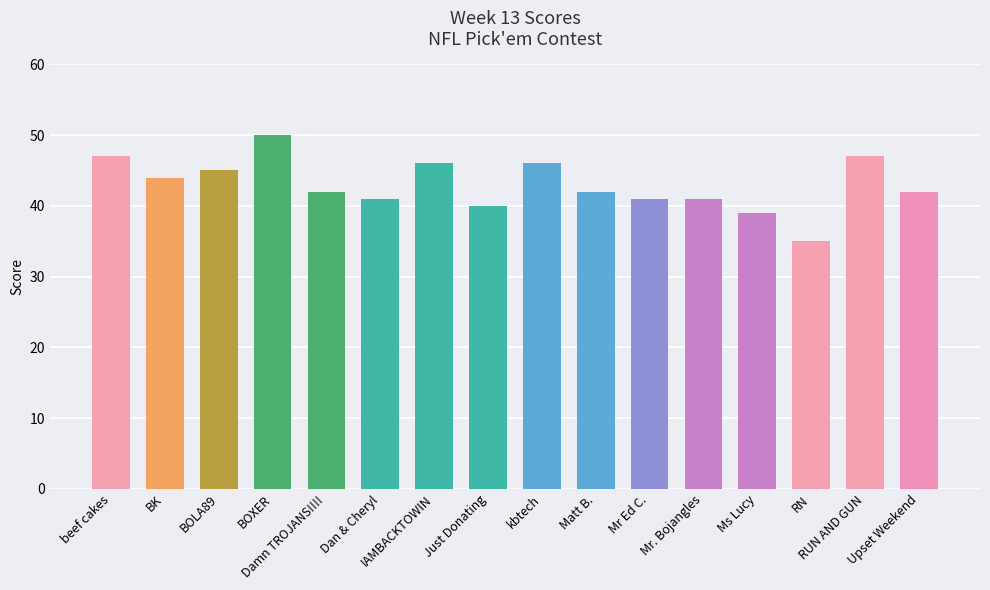

Count the number of data series in this chart.

1